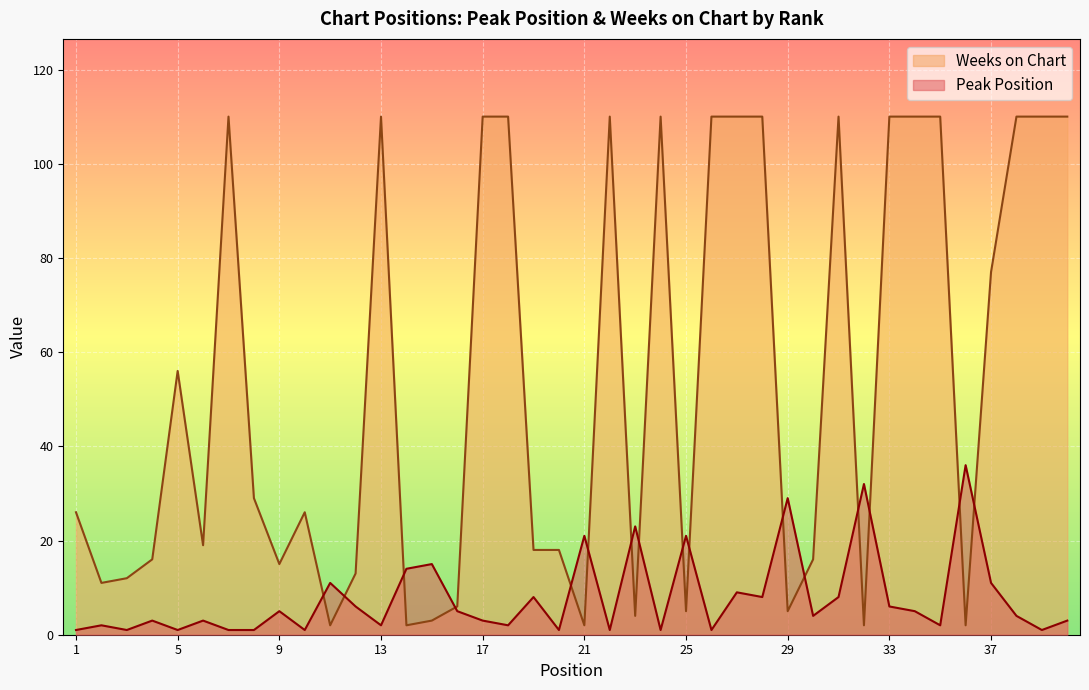

Reading left to right, list all the values displayed in this chart.

Peak Position: 1	2	1	3	1	3	1	1	5	1	11	6	2	14	15	5	3	2	8	1	21	1	23	1	21	1	9	8	29	4	8	32	6	5	2	36	11	4	1	3
Weeks on Chart: 26	11	12	16	56	19	110	29	15	26	2	13	110	2	3	6	110	110	18	18	2	110	4	110	5	110	110	110	5	16	110	2	110	110	110	2	77	110	110	110